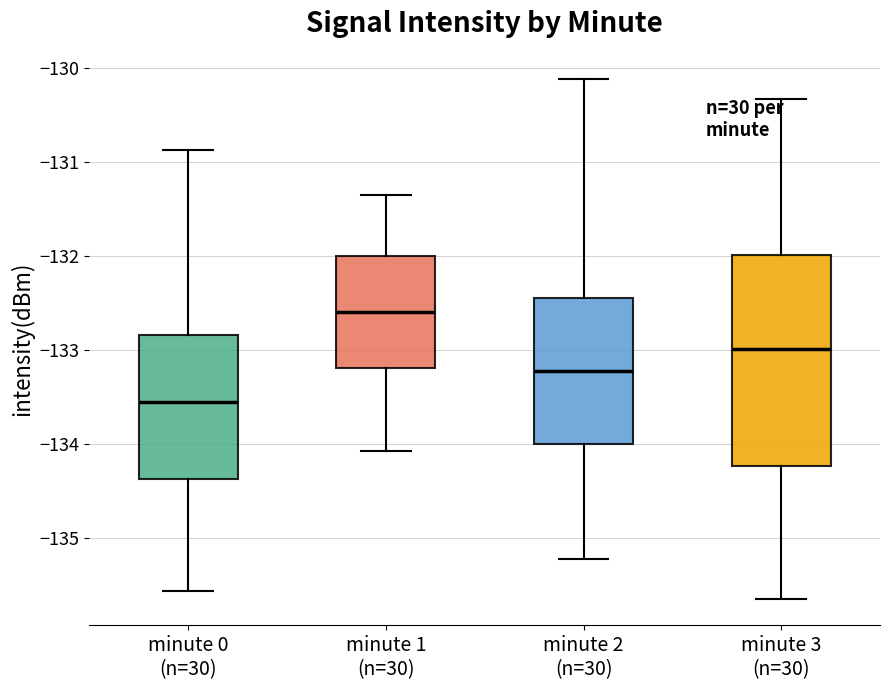

Where does the upper whisker of the box for minute 1 (n=30) end on the y-axis? The values are not printed on the chart, so give them approximately, as read against the axis.

-131.3